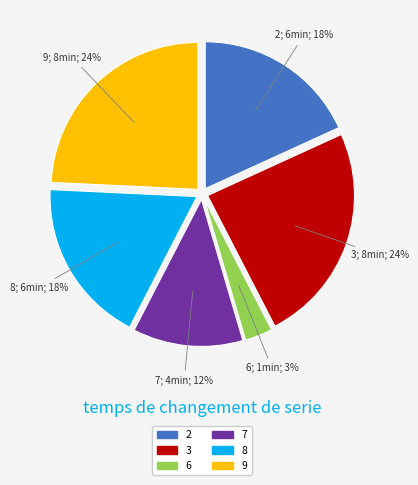

Does 7 represent more than half of the total?

No